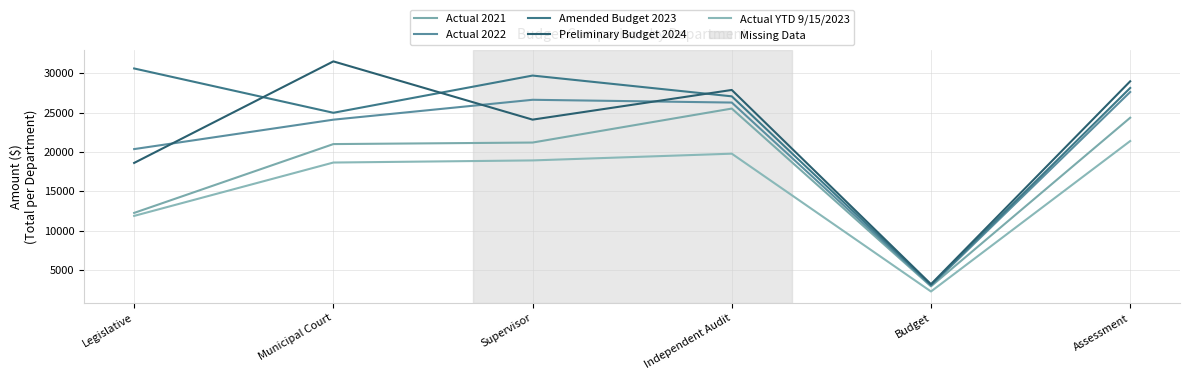

Is this an area chart (filled region under the line)?

No